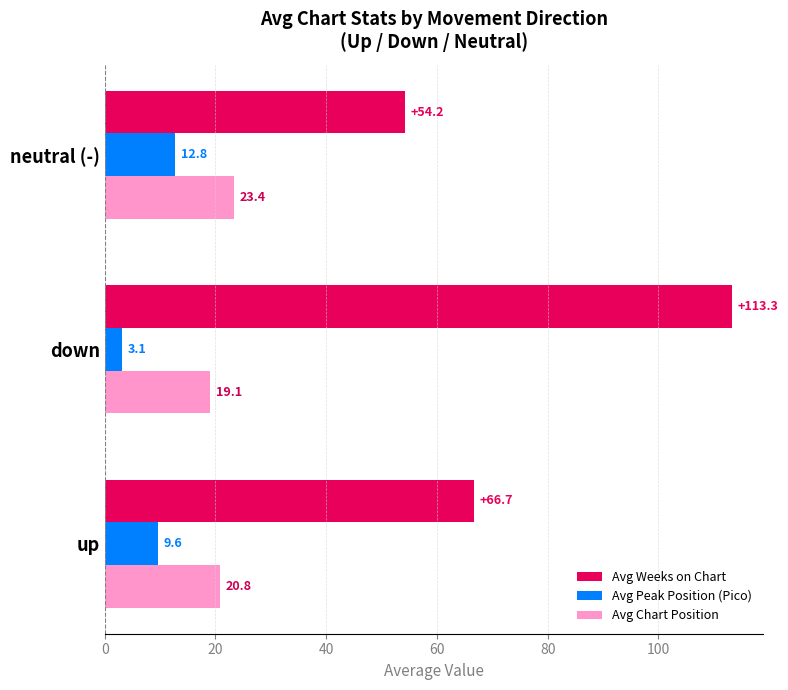

What is the average value of the Avg Peak Position (Pico) series?

8.5